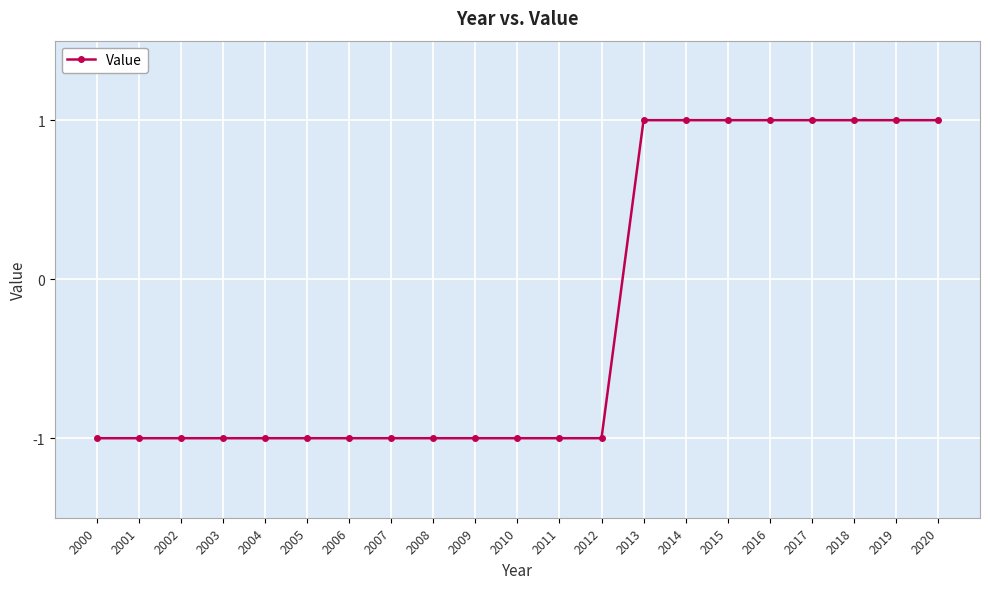

What is the value of the 8th point from the left?

-1